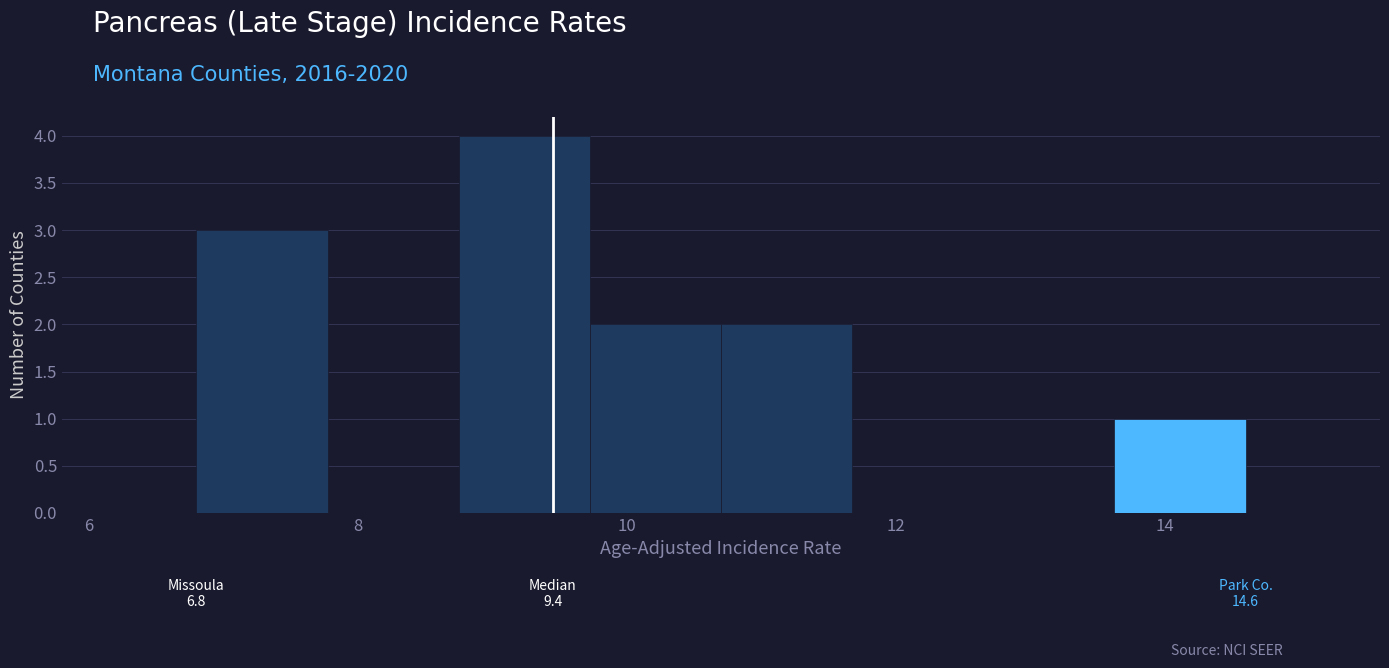

Which range on the x-axis has the tallest bar?

8.8 to 9.8